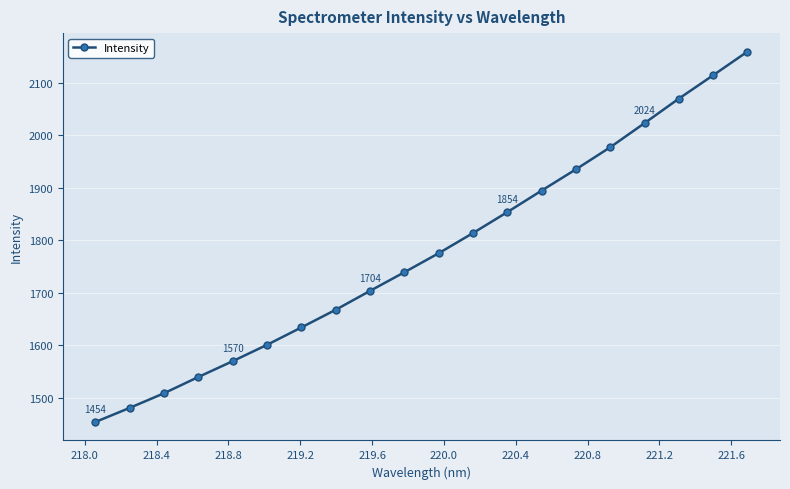

Is this an area chart (filled region under the line)?

No